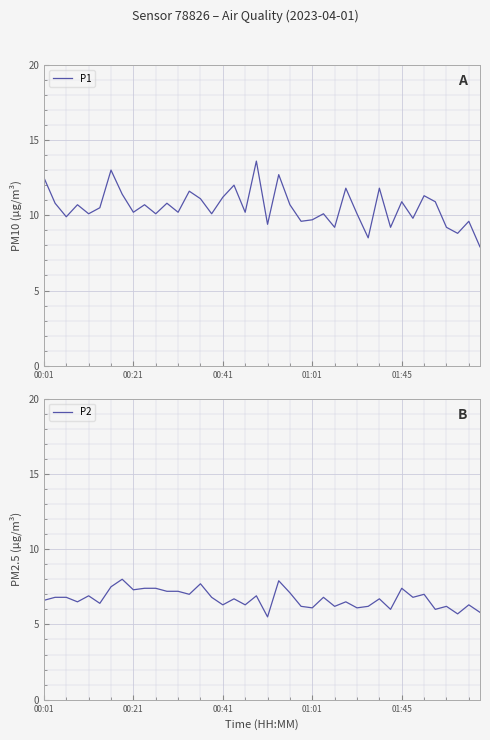

Which series has the widest spread of values?

P1